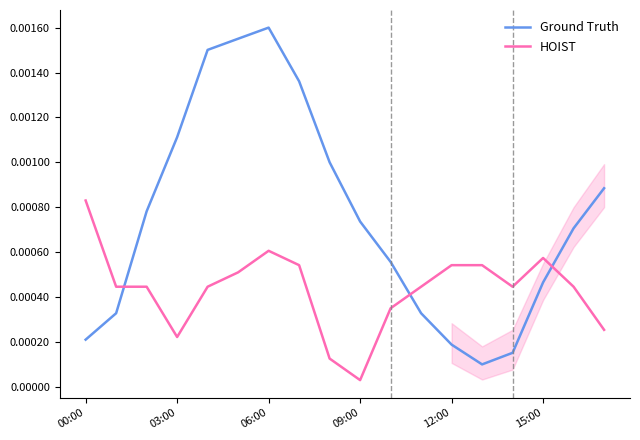

True or false: Ground Truth and HOIST intersect in this chart.

True